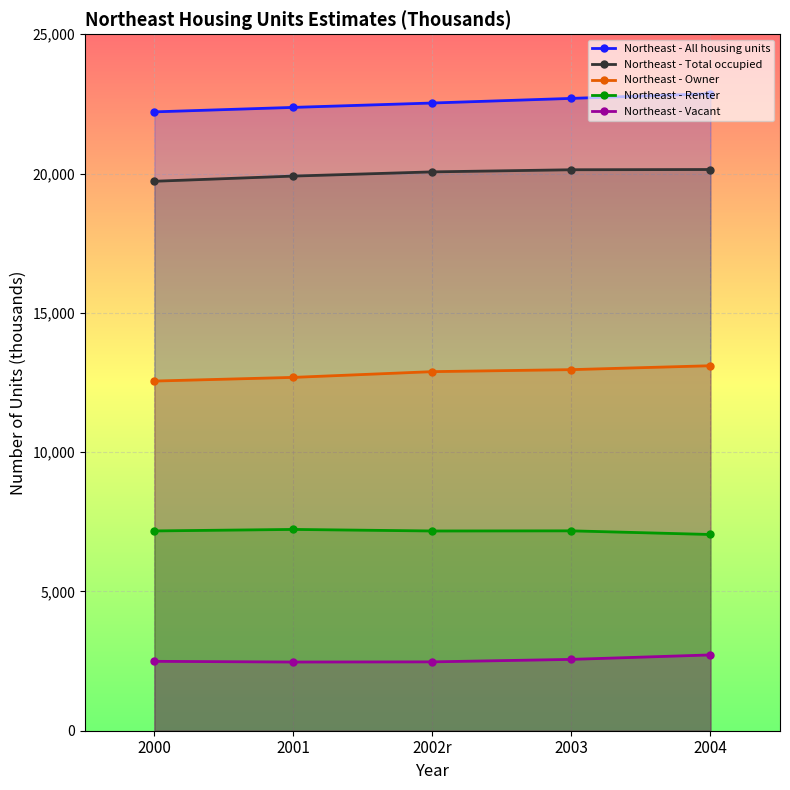

True or false: Northeast - Total occupied and Northeast - All housing units cross at least once.

False